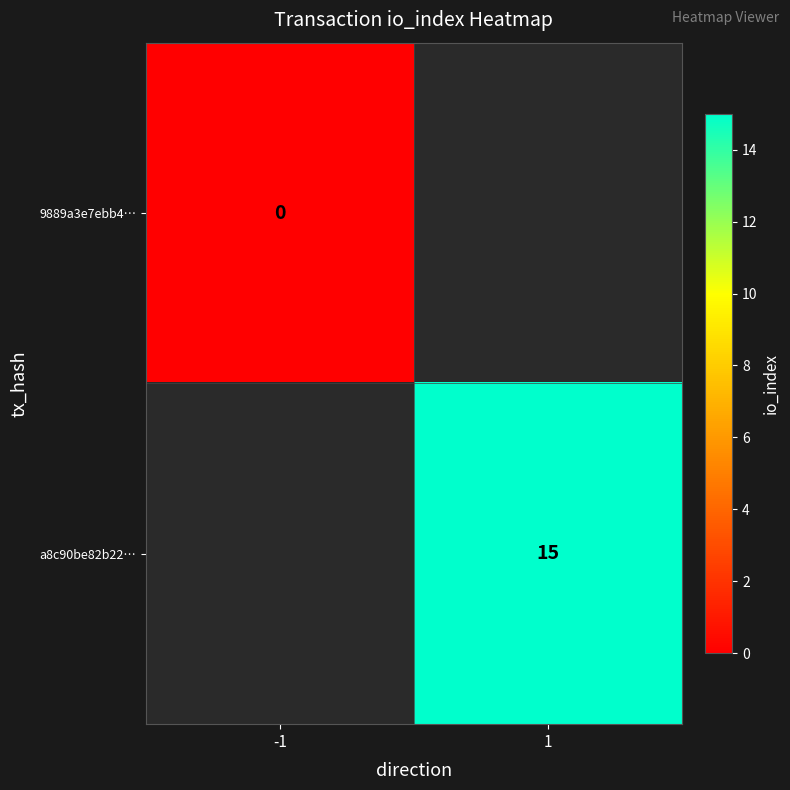

True or false: a8c90be82b22… has a value of 24 at 1.

False